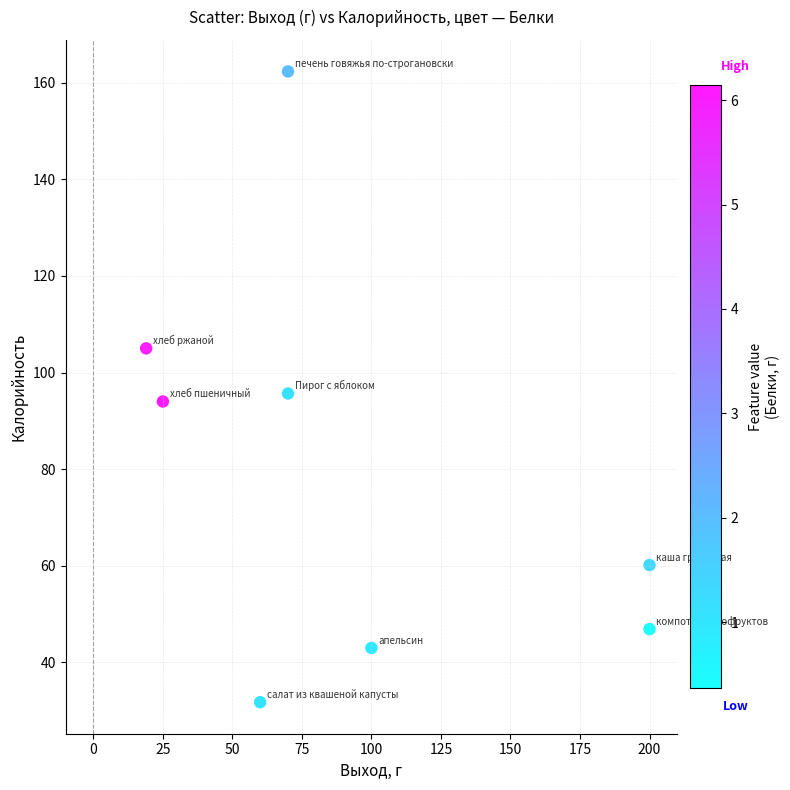

What is the range of X values (max minus min)?

181.0